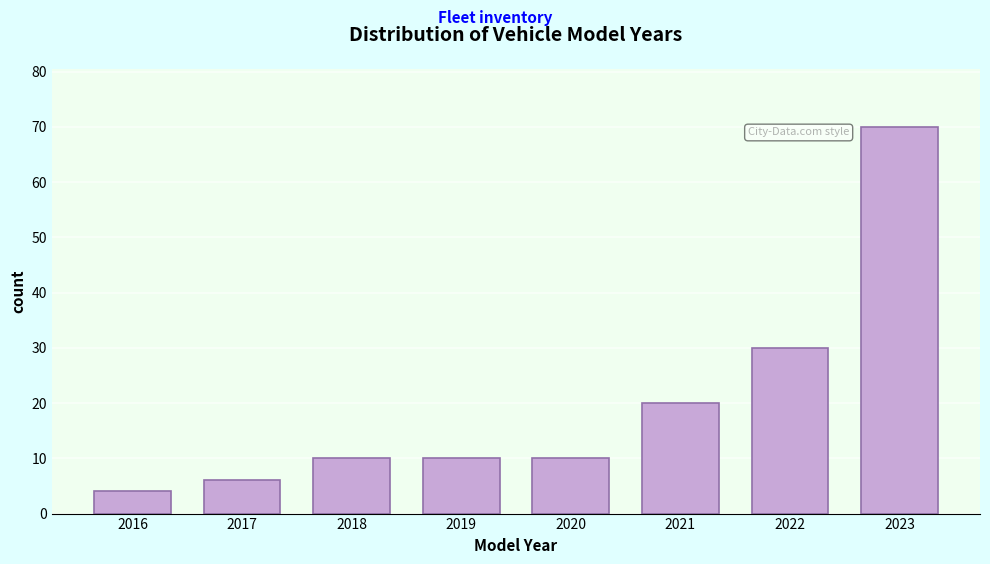

Reading left to right, extract all data points from this chart.

2016=4	2017=6	2018=10	2019=10	2020=10	2021=20	2022=30	2023=70